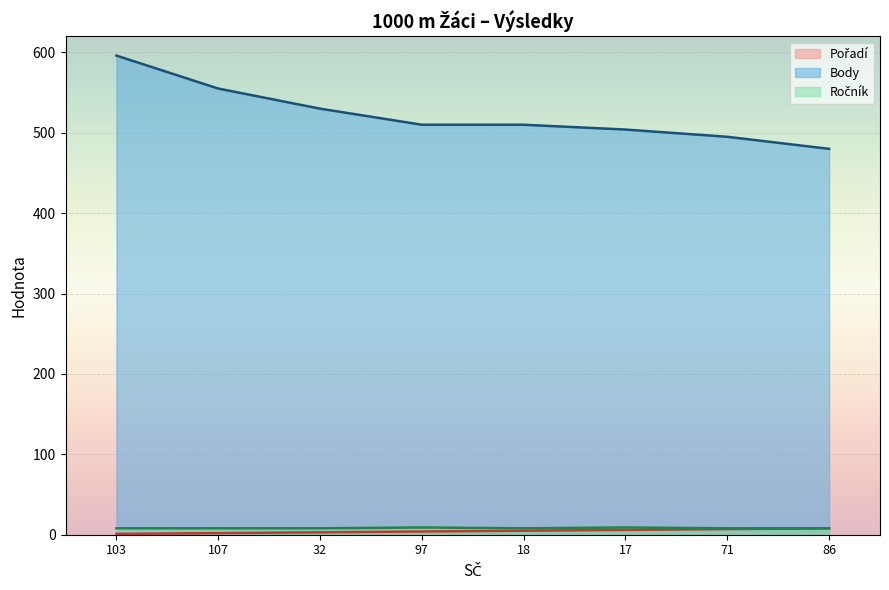

How many data points in Pořadí are less than 5?

4